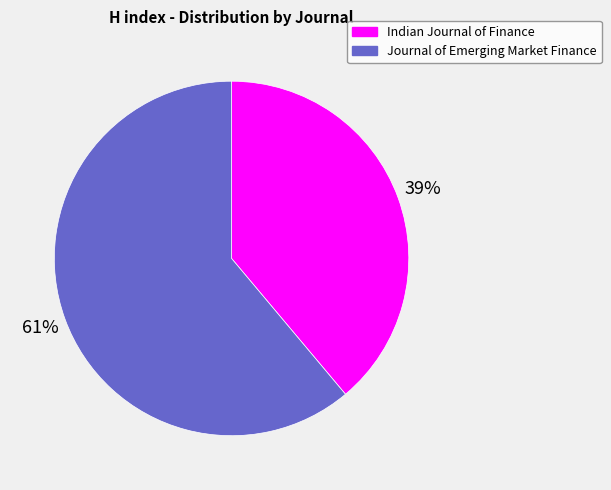

To the nearest percent, what percentage of the pie is Indian Journal of Finance?

39%